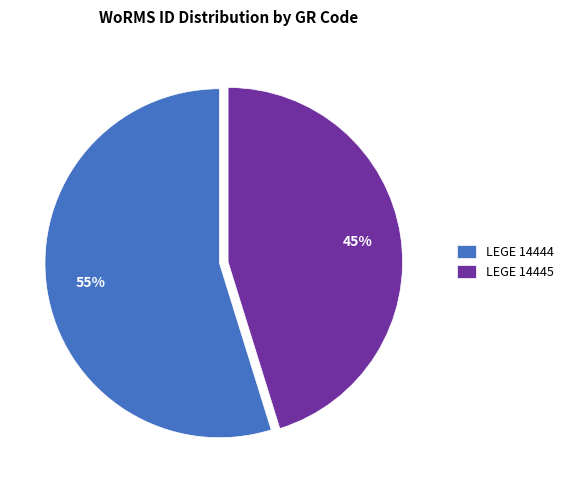

Which slice is the largest?

LEGE 14444